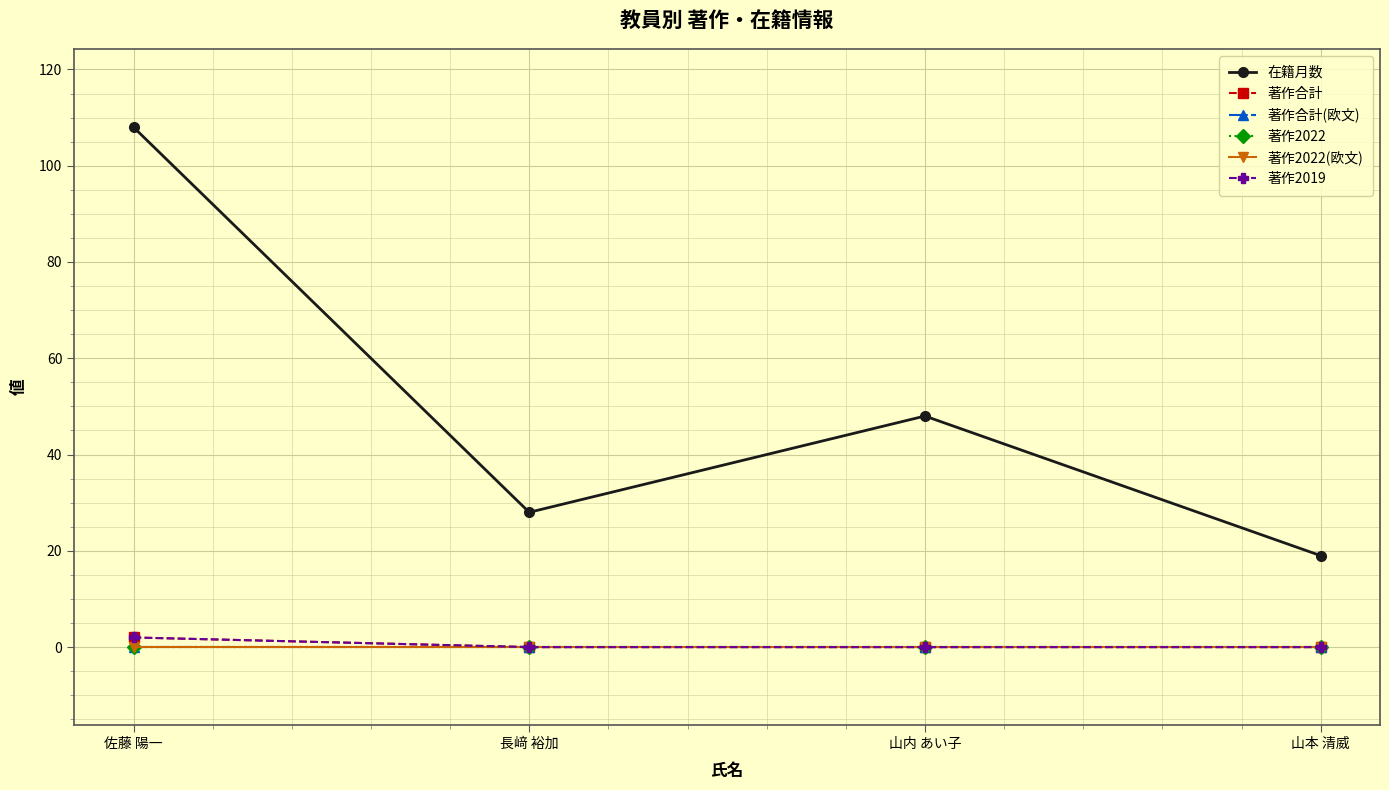

The 著作2022 series shows 0 at 佐藤 陽一. True or false?

True